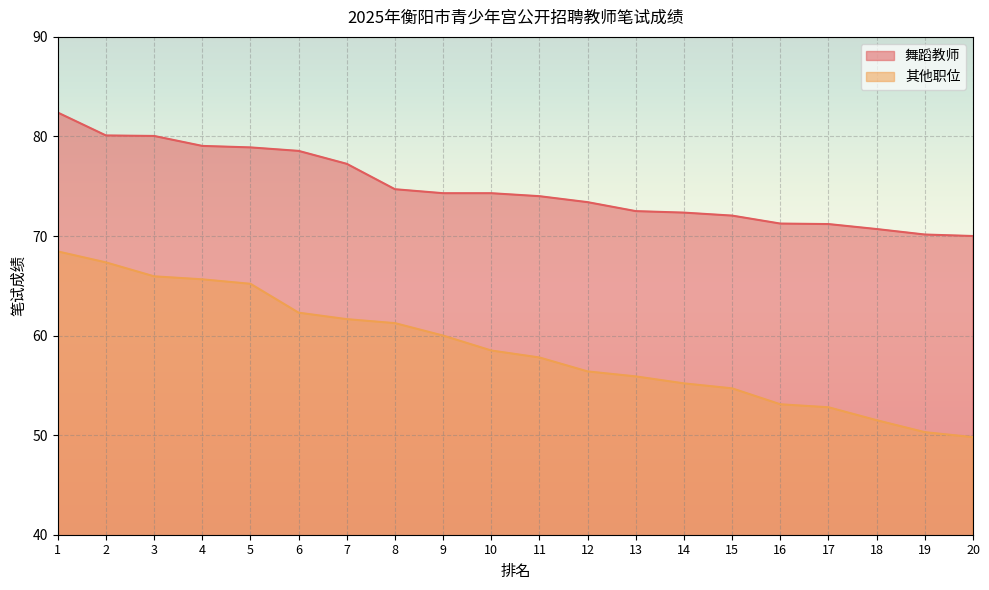

Is it true that 其他职位 equals 57.8 at 11?

True